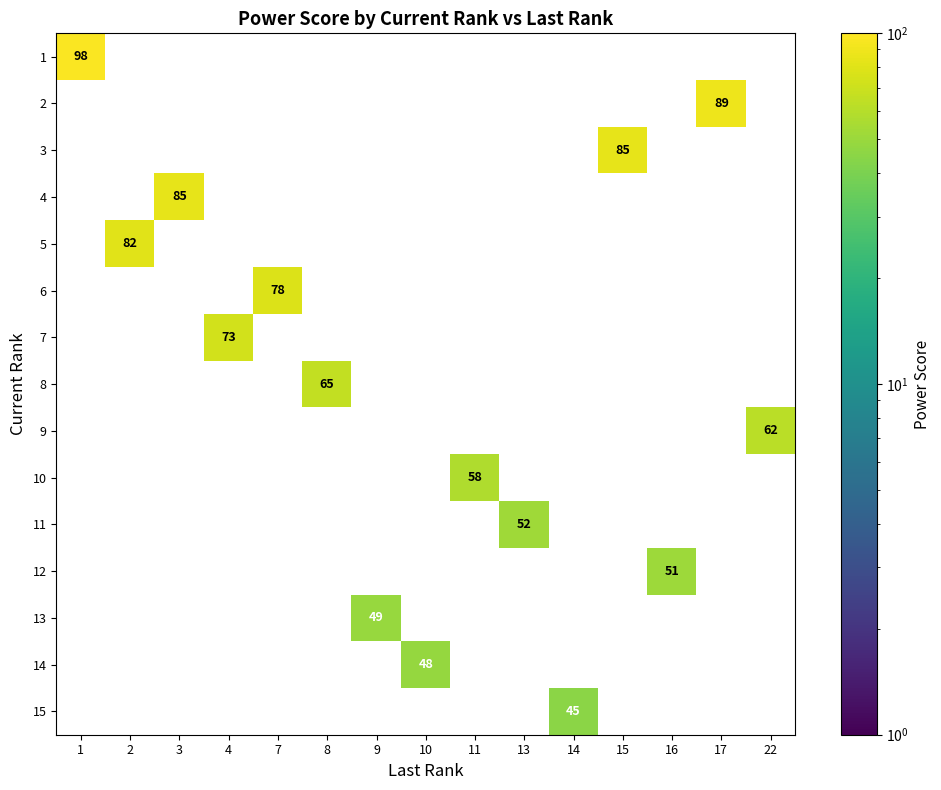

Count the number of categories in the chart.

15